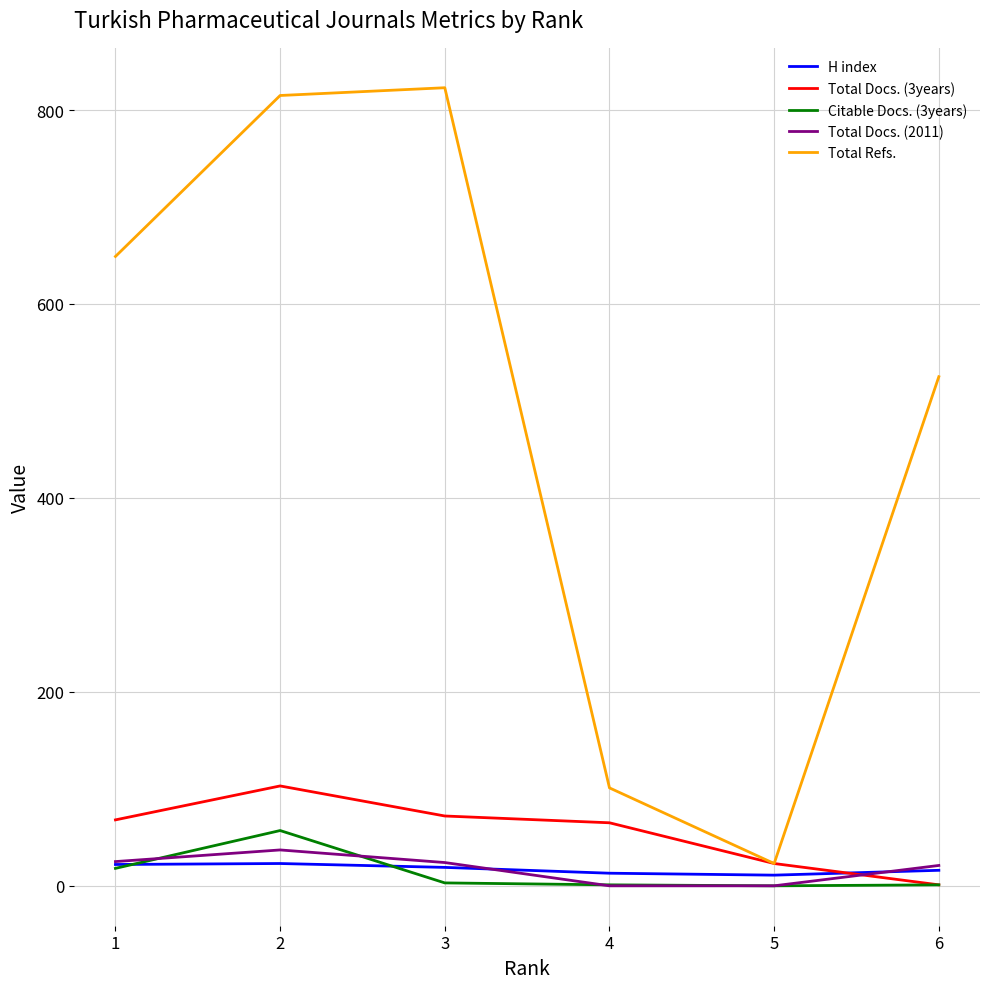

The value of Total Refs. at 6 is 750. True or false?

False